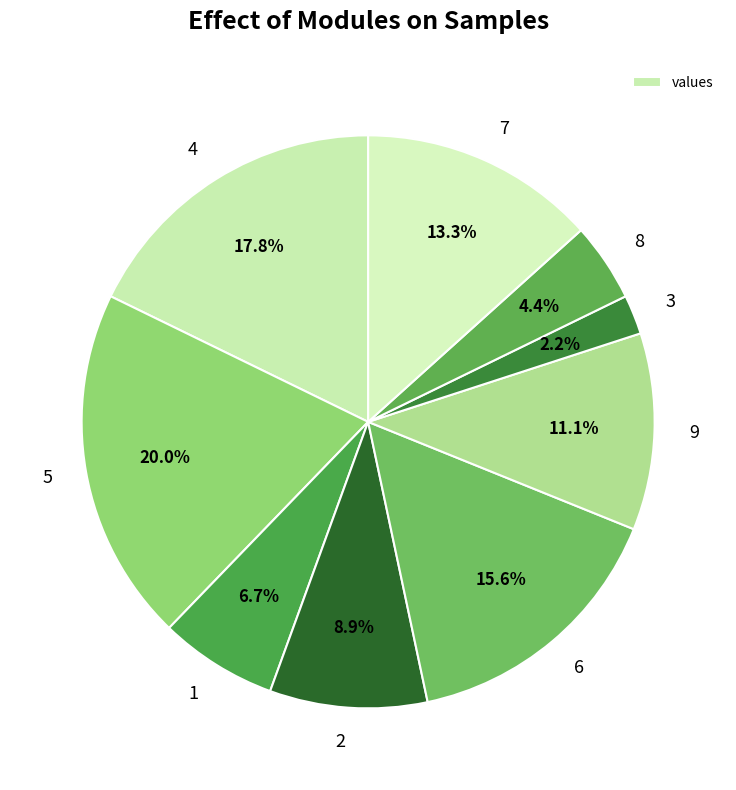

Is there any slice that represents more than half of the pie?

No